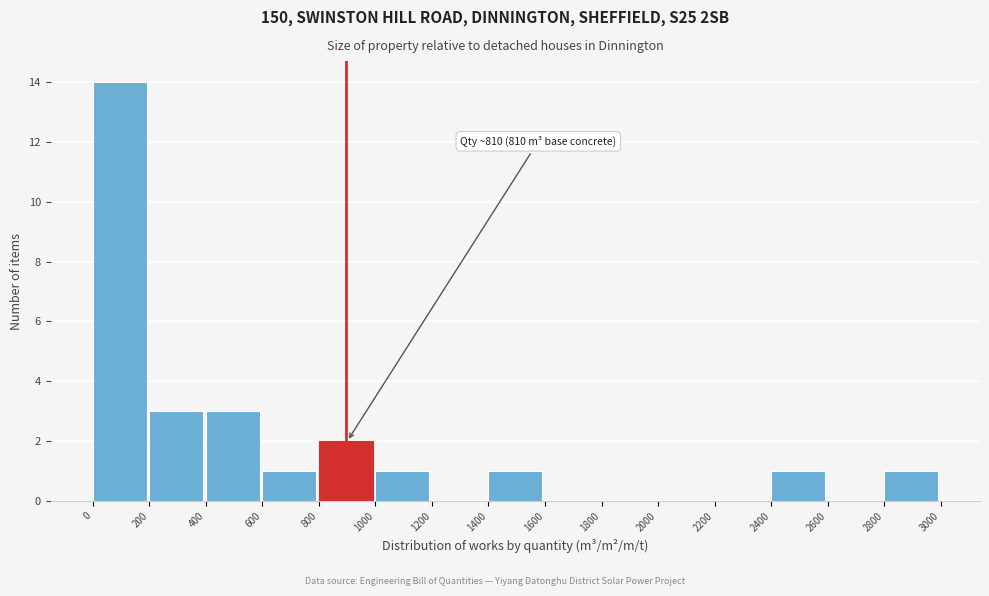

Which range on the x-axis has the tallest bar?

0 to 200